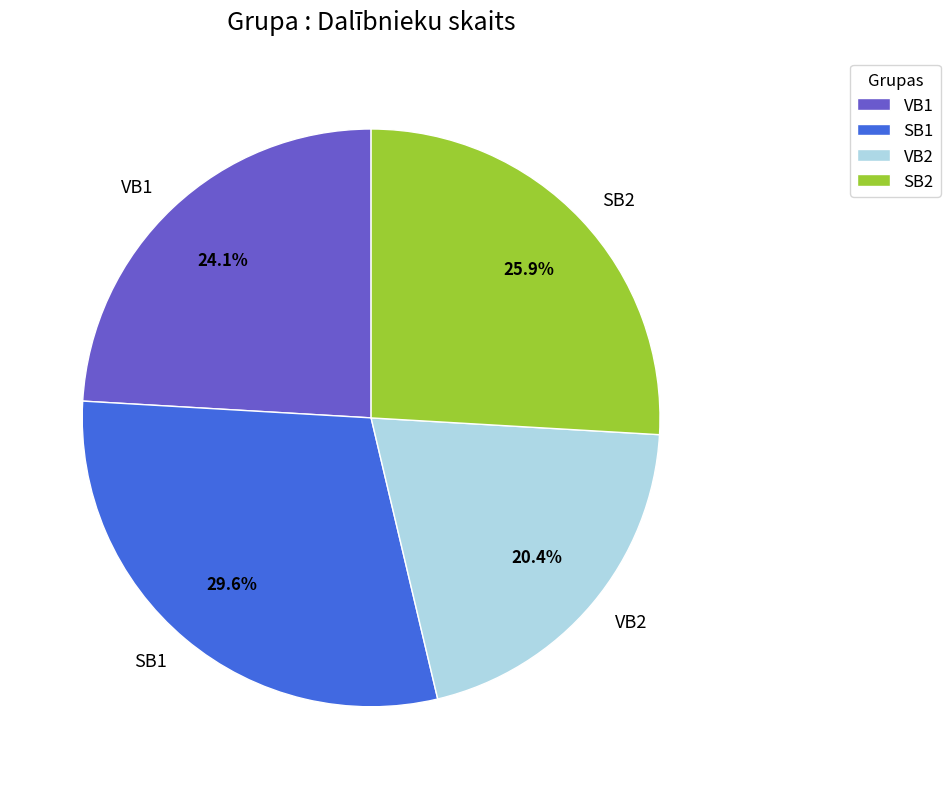

To the nearest percent, what is the combined percentage of SB2 and VB1?

50%